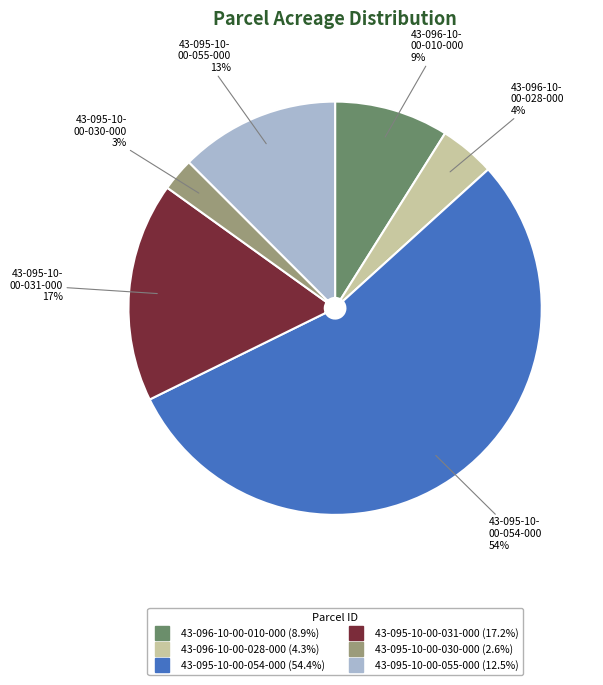

Which has a higher value, 43-095-10-00-055-000 or 43-095-10-00-031-000?

43-095-10-00-031-000